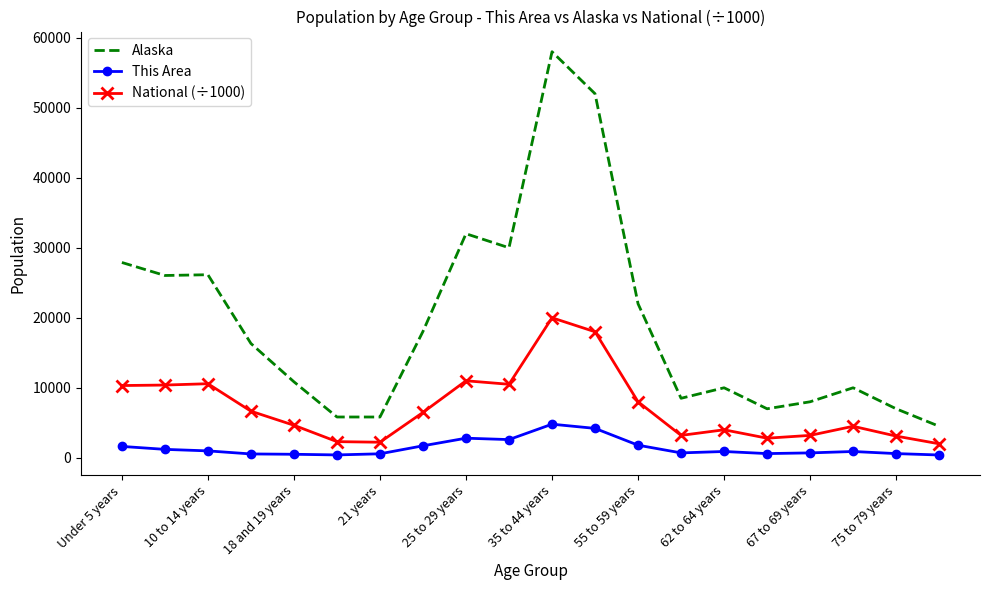

At how many categories does at least one series exceed 46183?

2